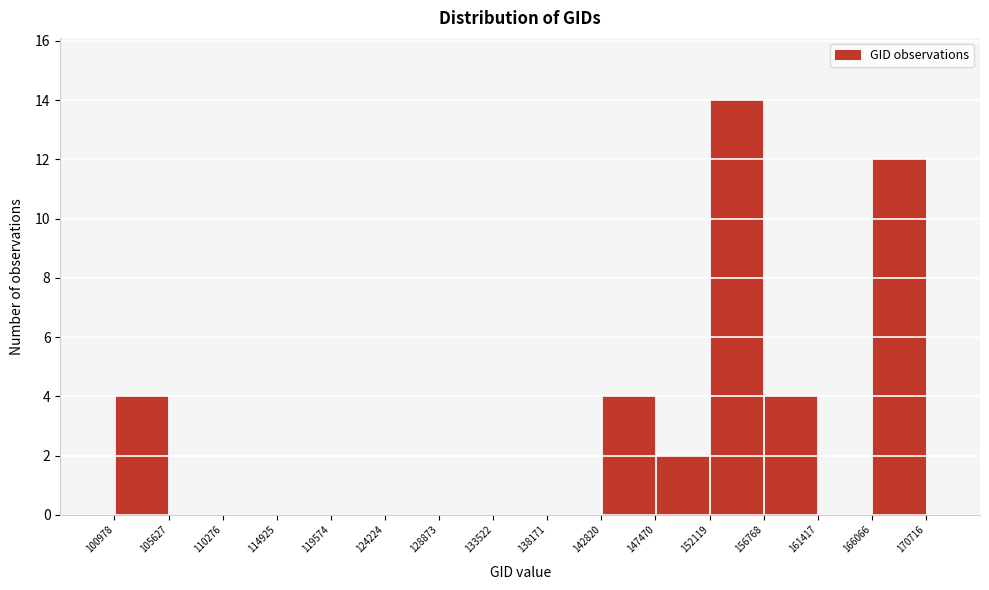

Reading left to right, list every bar in this chart as the range it spans on the x-axis followed by its height. The values are not printed on the chart, so give them approximately, as read against the axis.

100978 to 105627: 4
105627 to 110276: 0
110276 to 114925: 0
114925 to 119574: 0
119574 to 124224: 0
124224 to 128873: 0
128873 to 133522: 0
133522 to 138171: 0
138171 to 142820: 0
142820 to 147470: 4
147470 to 152119: 2
152119 to 156768: 14
156768 to 161417: 4
161417 to 166066: 0
166066 to 170716: 12